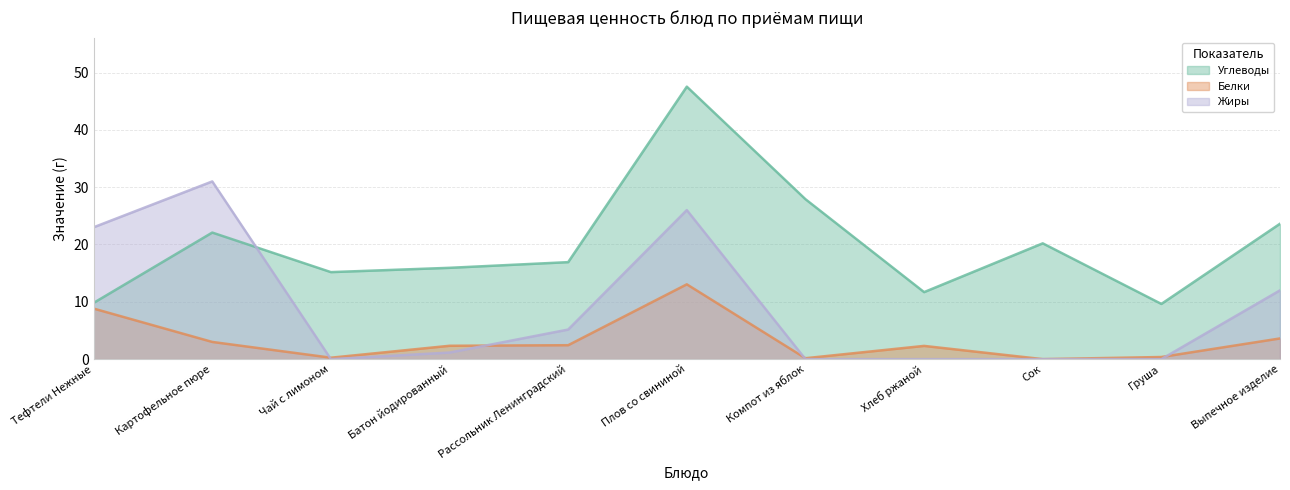

True or false: Углеводы and Белки intersect in this chart.

False